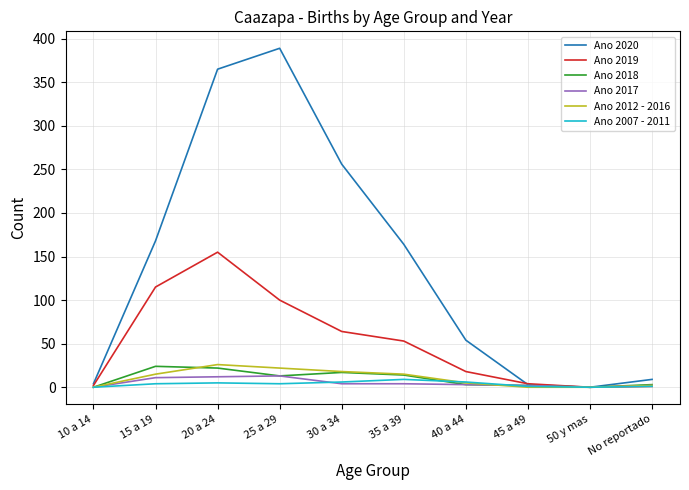

What is the spread (max minus min) of values at 30 a 34?

252